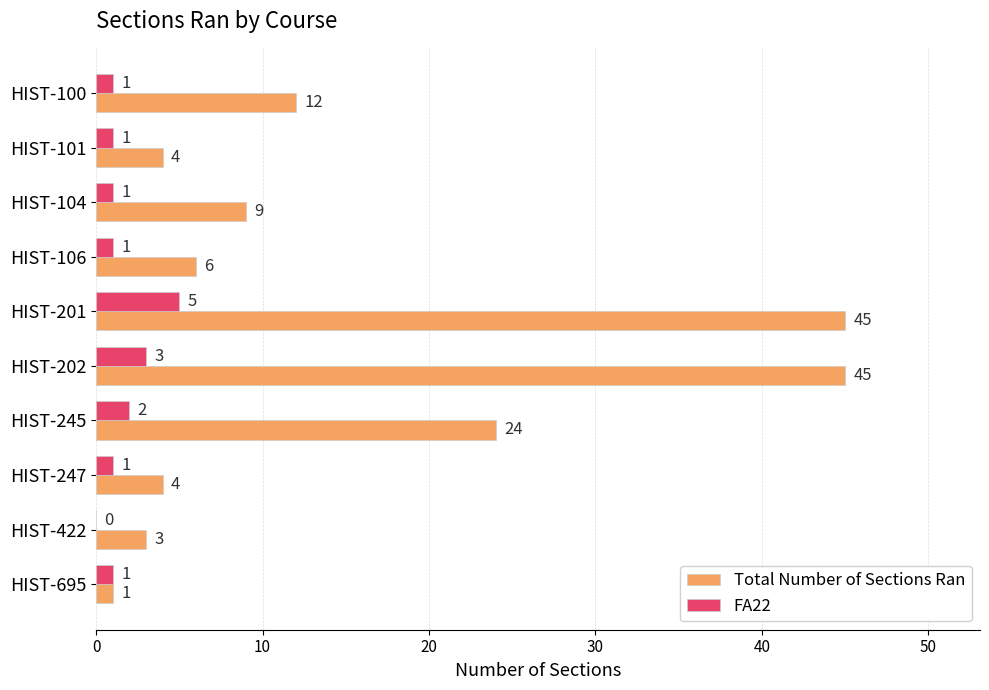

The value of Total Number of Sections Ran at HIST-106 is 6. True or false?

True